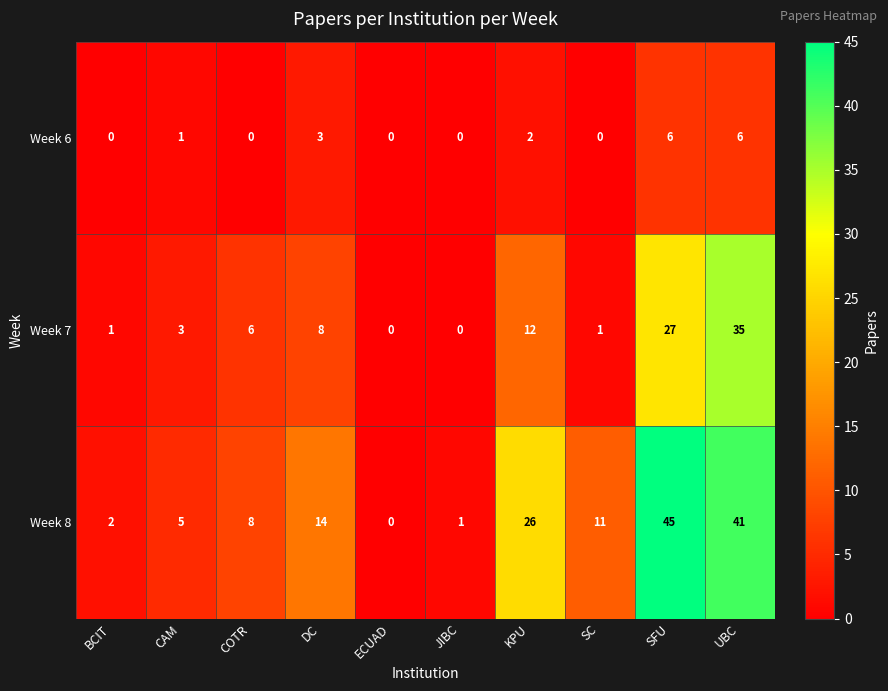

Is it true that Week 7 equals 8 at DC?

True